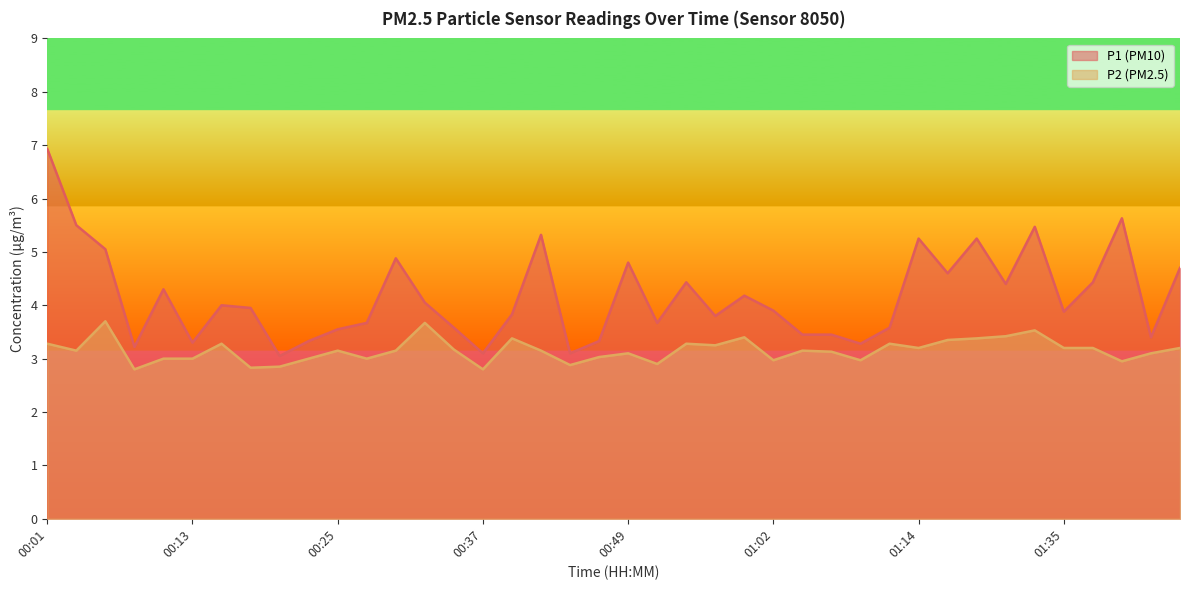

What is the total value across all series at 01:11?

6.9